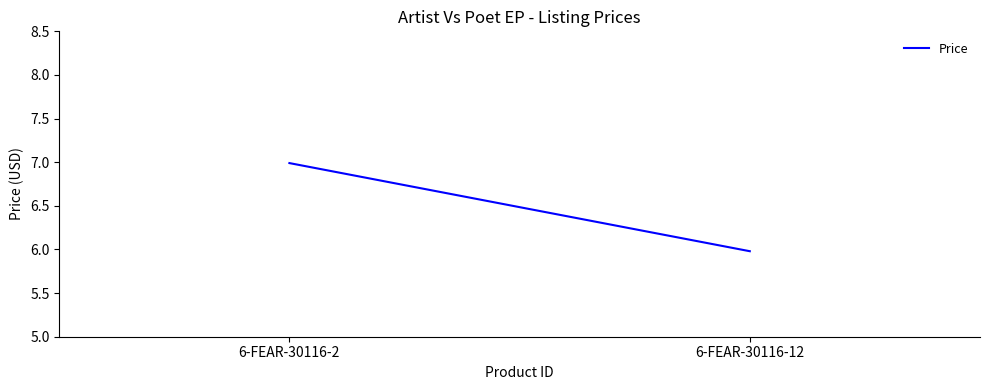

How many series are shown in this chart?

1